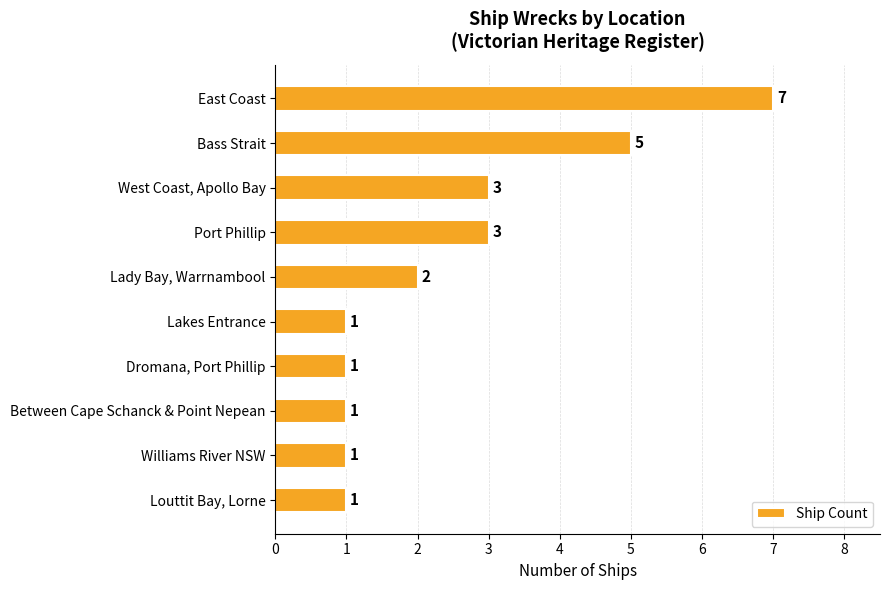

What is the value of the 3rd bar from the top?

3